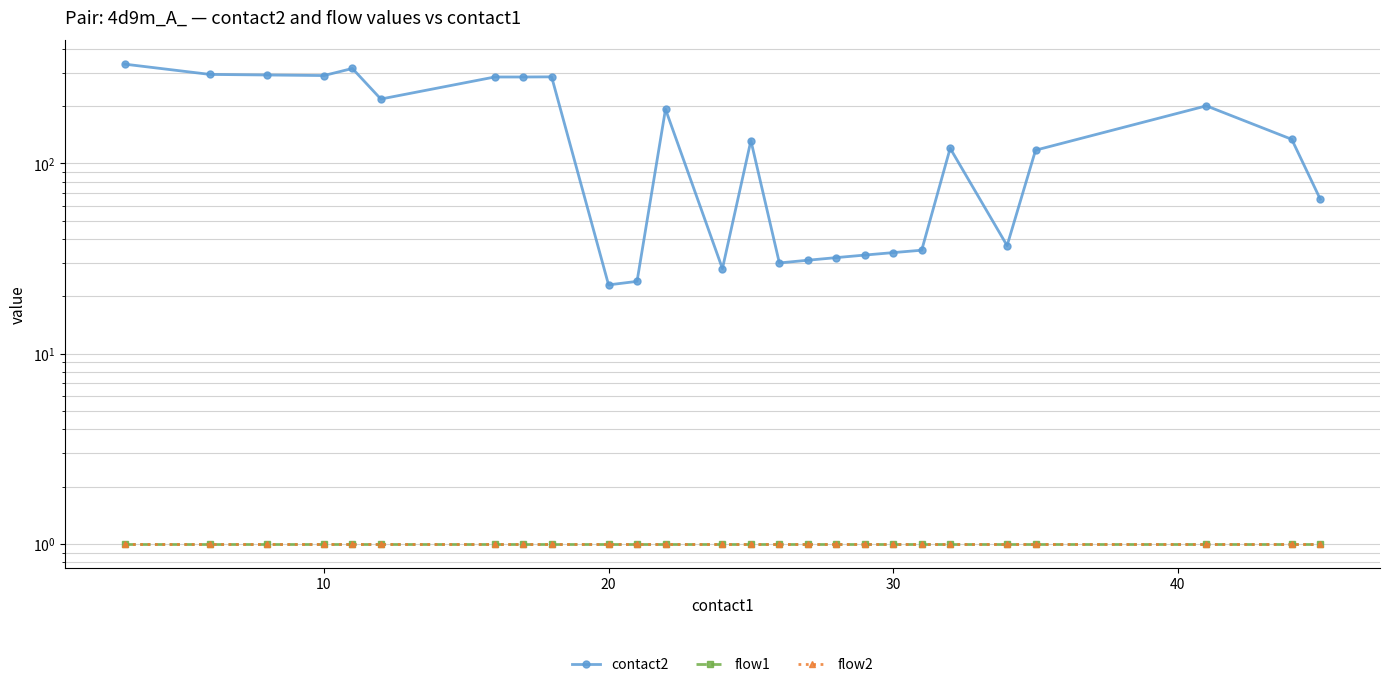

List the series in order of their peak value, lowest first.

flow1, flow2, contact2